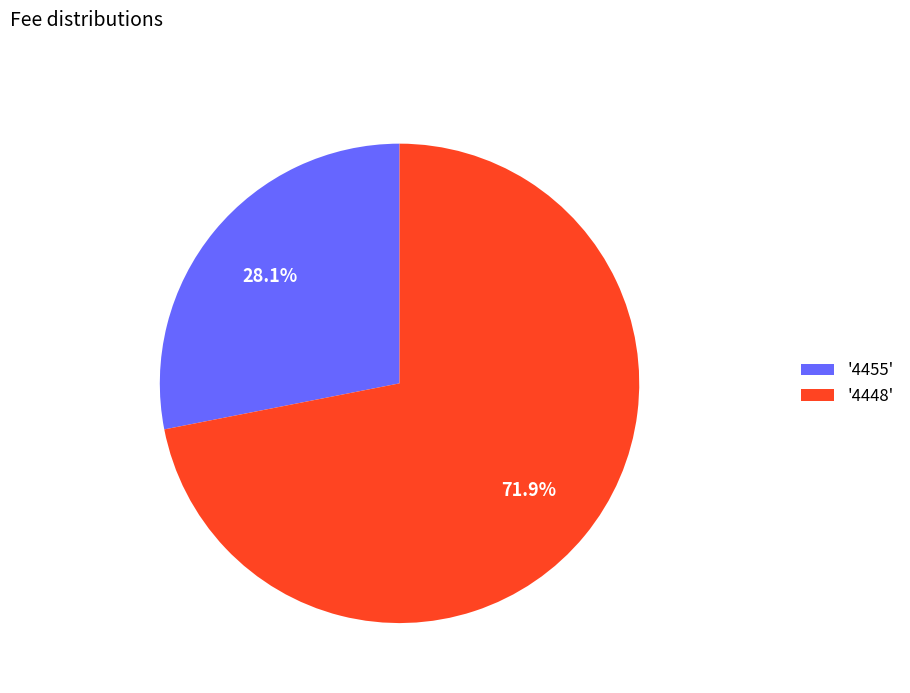

Rank the categories by value from highest to lowest.

'4448', '4455'